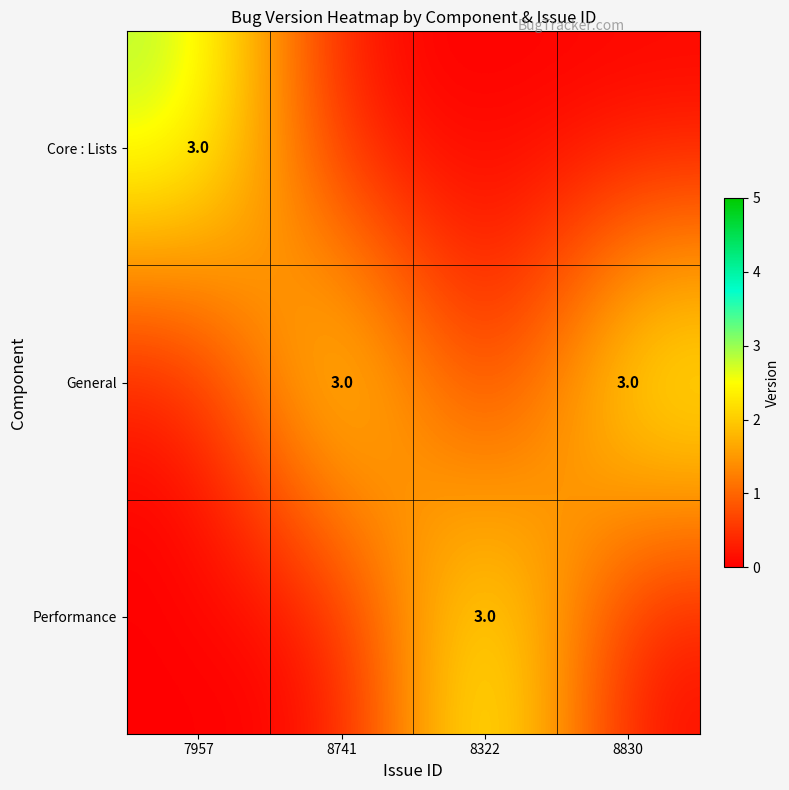

What is the spread (max minus min) of values at 7957?

3